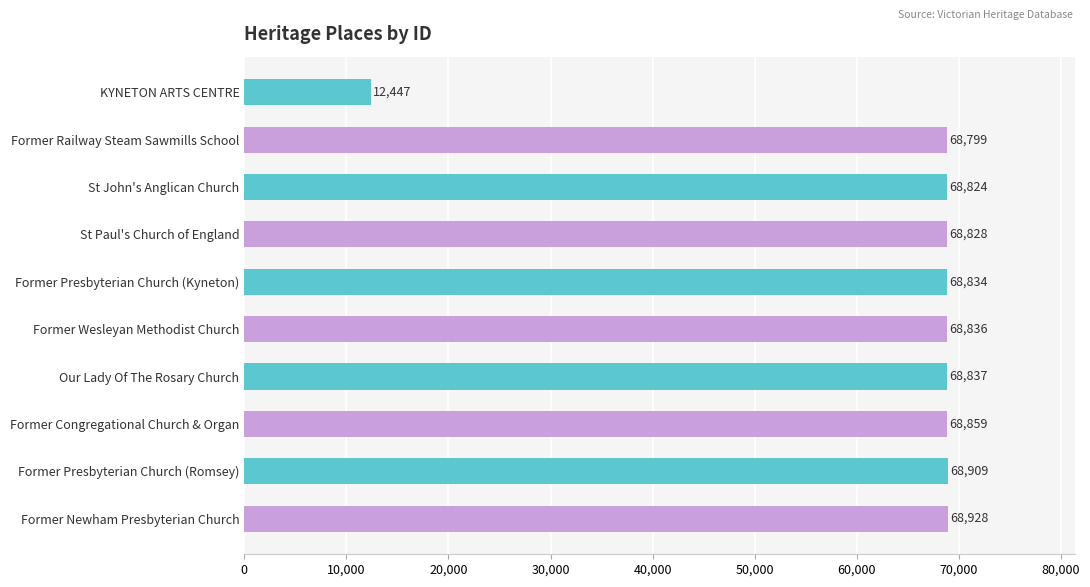

Reading top to bottom, list all the values displayed in this chart.

12447	68799	68824	68828	68834	68836	68837	68859	68909	68928